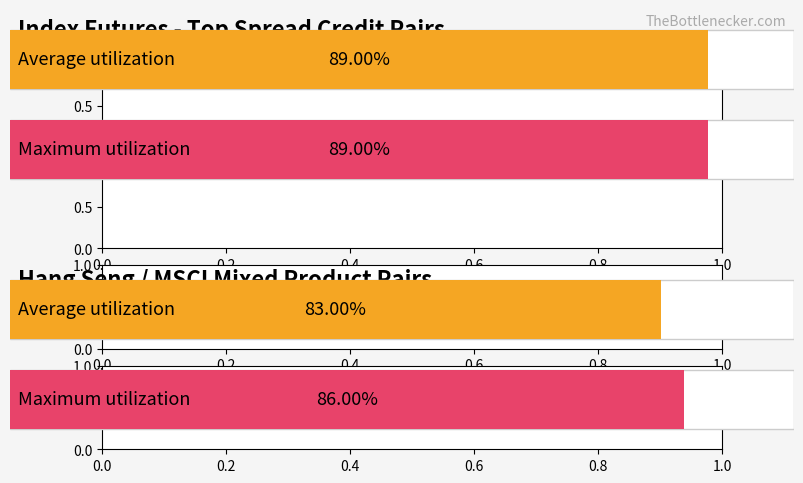

Is it true that Maximum utilization equals 0.9 at Priority 1?

True